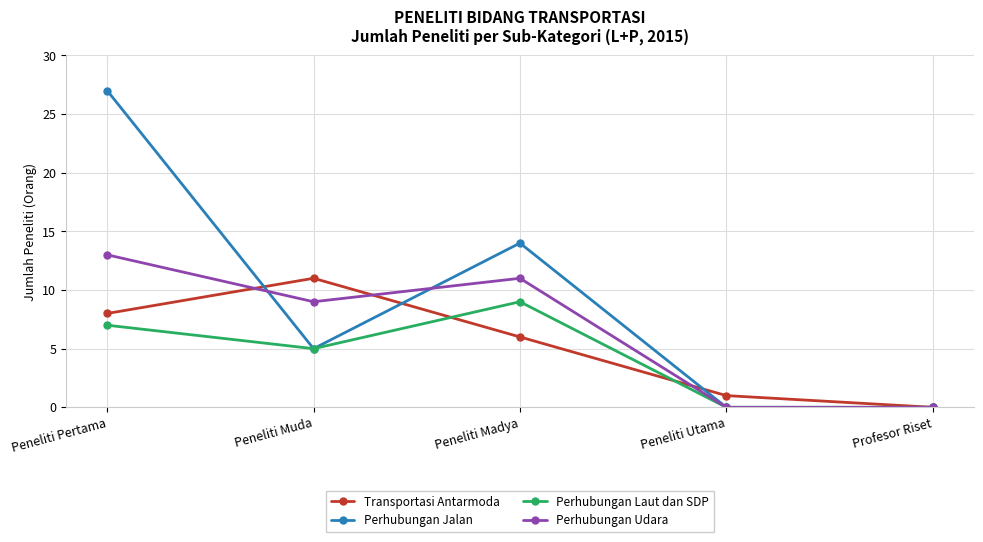

How many interior local peaks does the Perhubungan Udara series have?

1